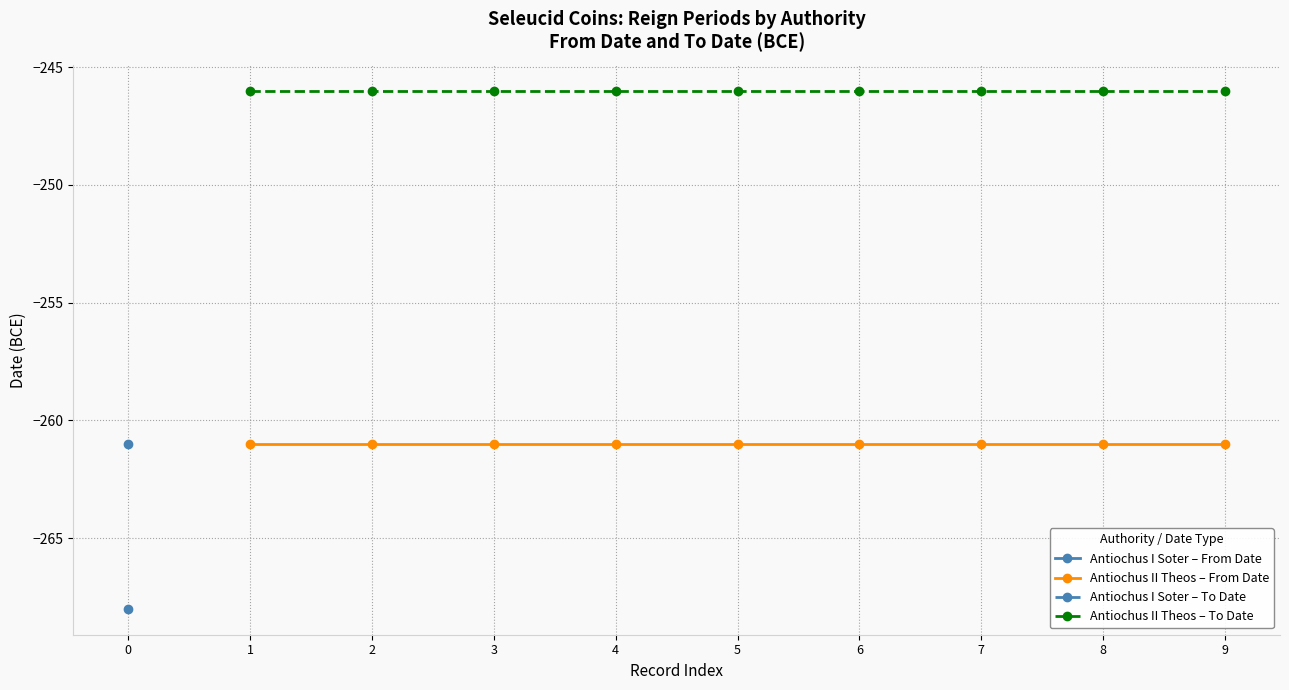

What is the highest value of the Antiochus II Theos – To Date series?

-246